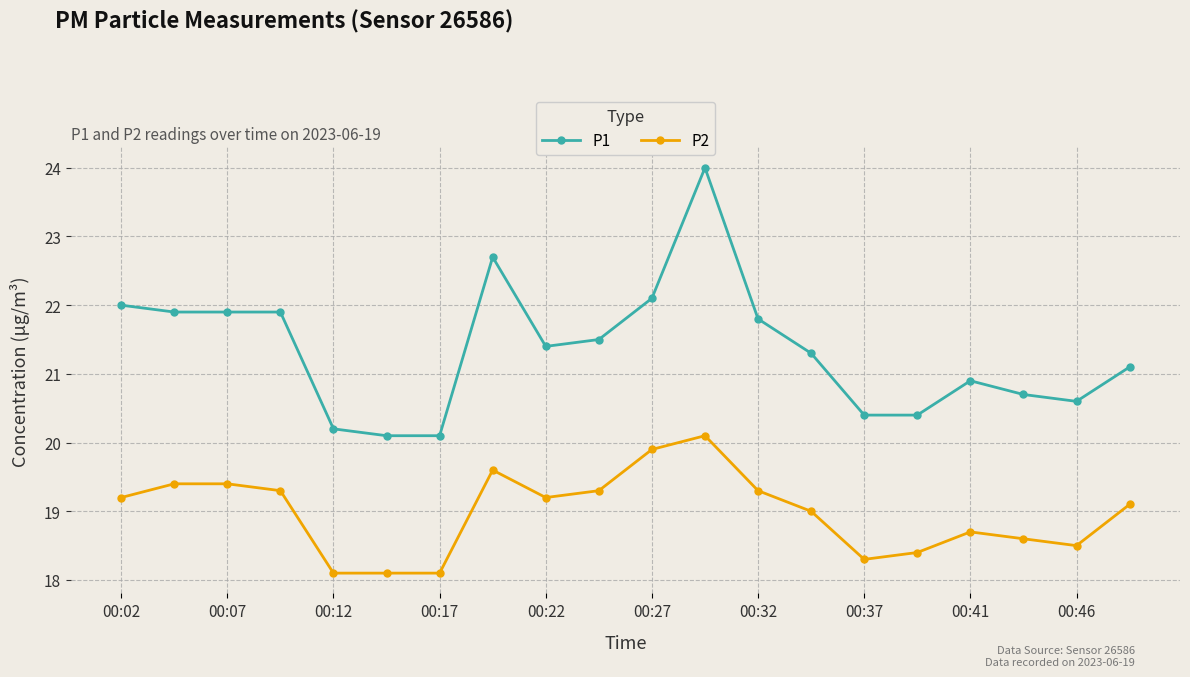

What are all the series names shown in the legend?

P1, P2